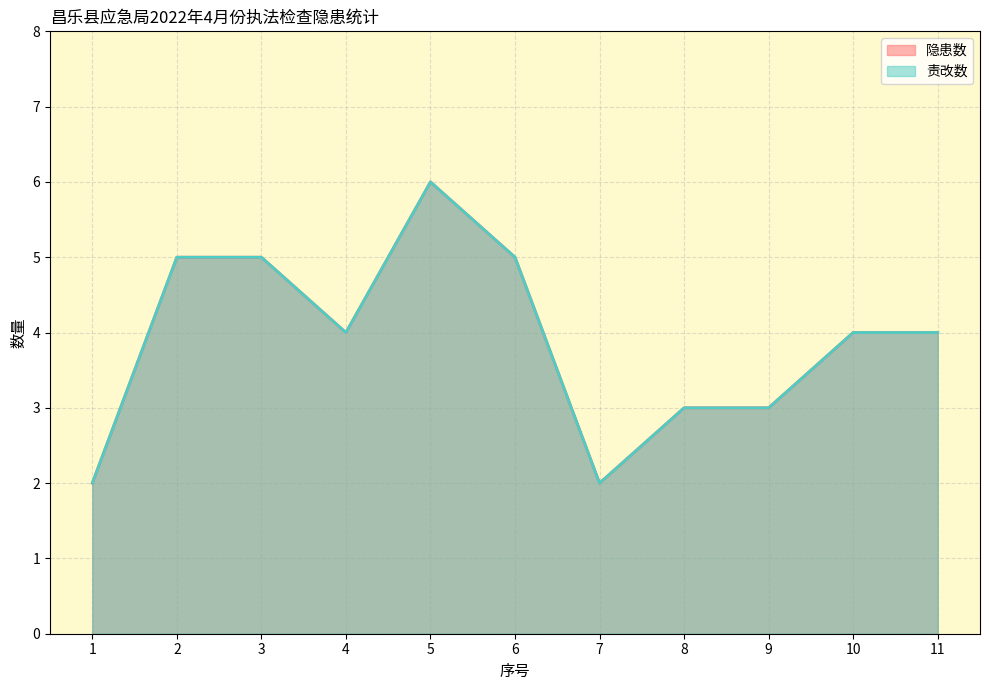

True or false: 隐患数 and 责改数 intersect in this chart.

False